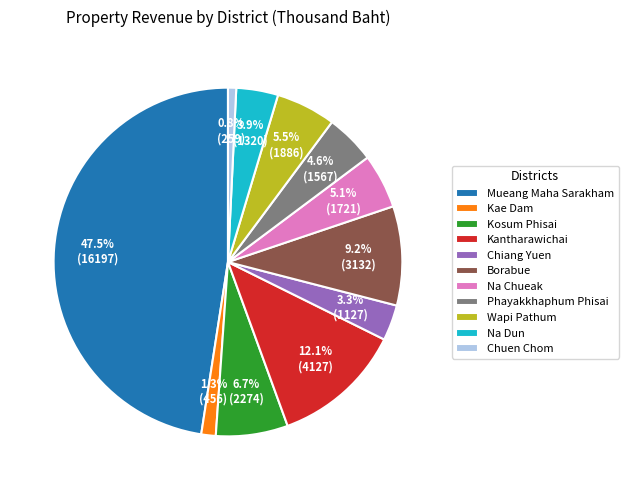

The Chuen Chom slice represents 1% of the pie. True or false?

True